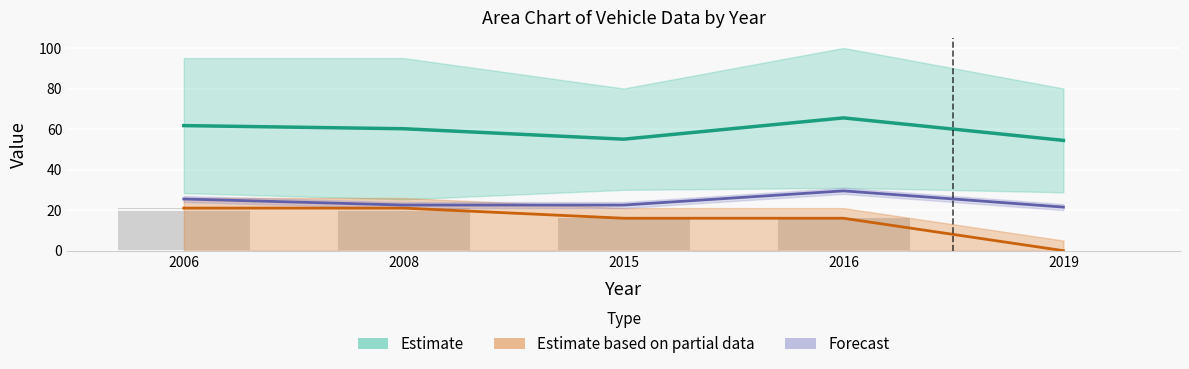

What is the difference between the maximum and minimum values in the Forecast series?

8.0